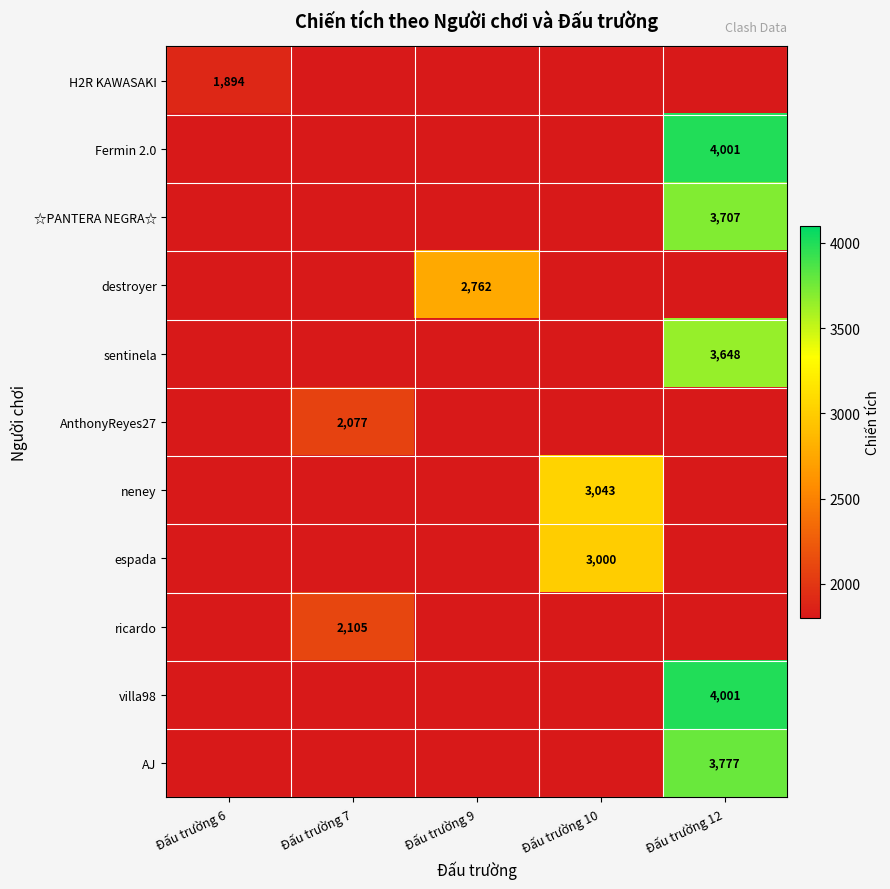

Count the number of categories in the chart.

5